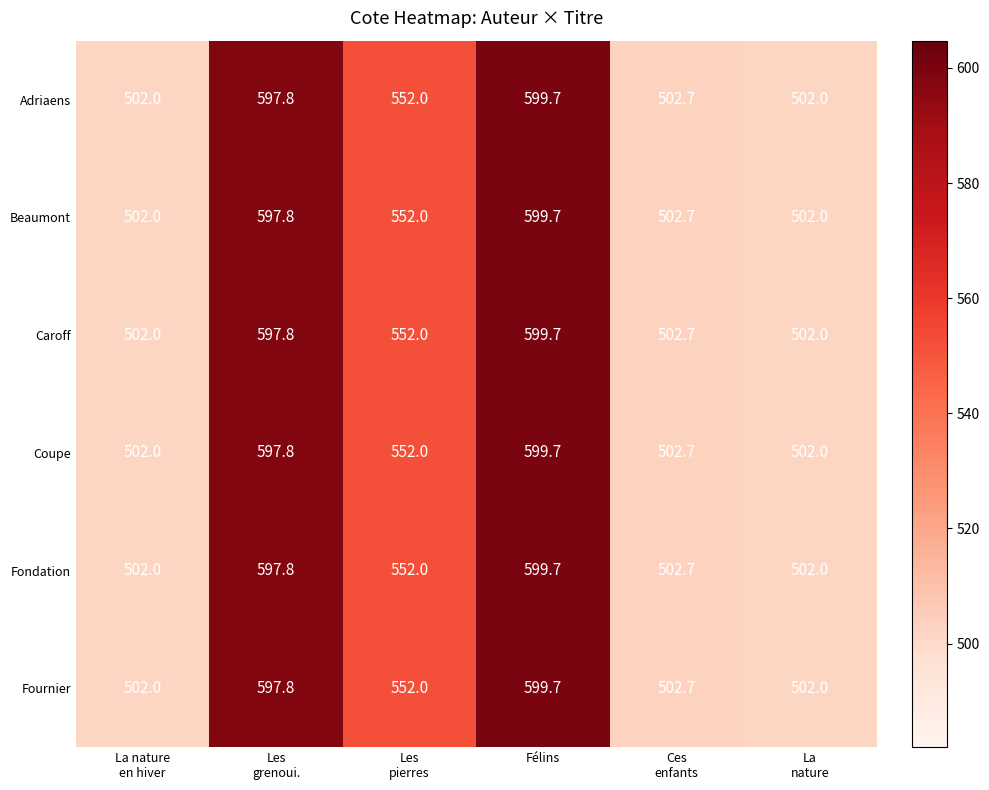

What is the difference between the second highest and second lowest values in the Fondation series?

95.8